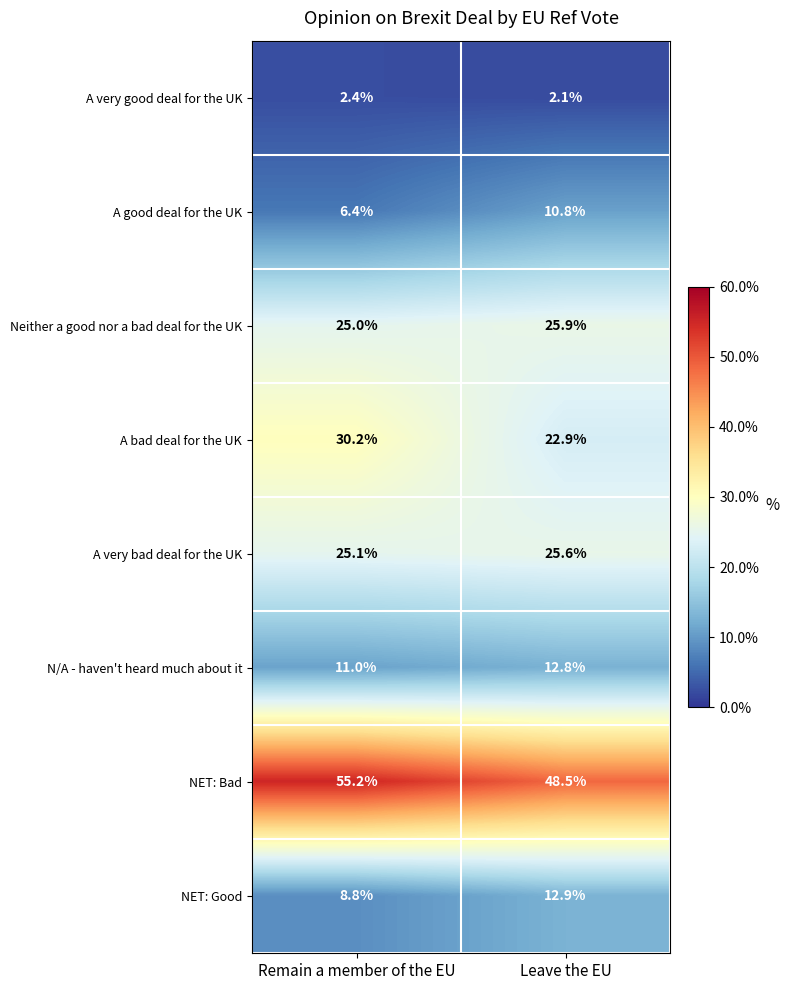

How many distinct data groups are displayed?

8